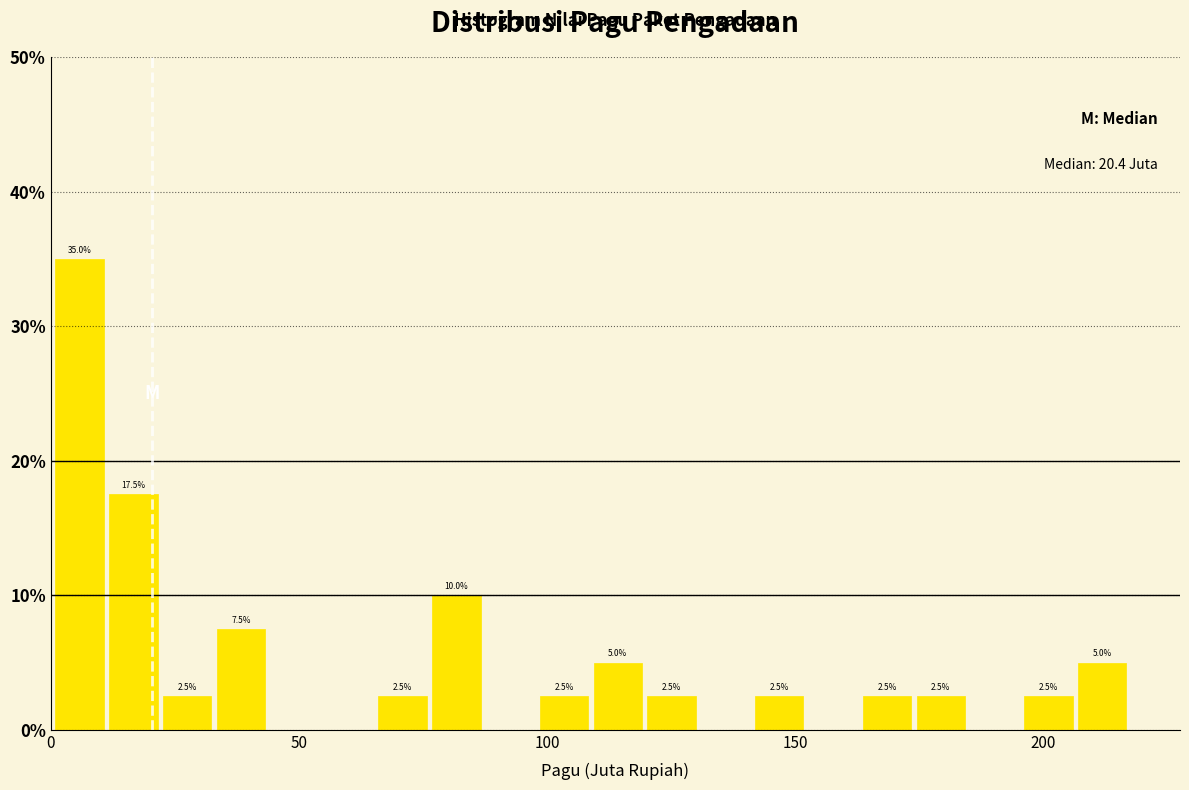

Read against the x-axis, roughly where is the centre of the tallest bar?

5